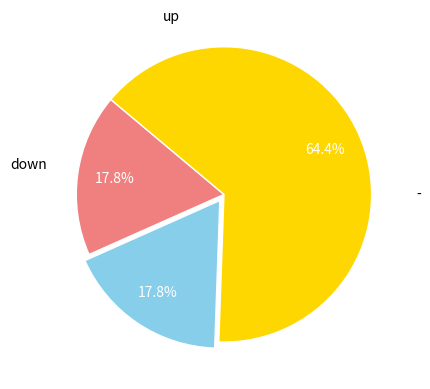

True or false: up accounts for 18% of the total.

True